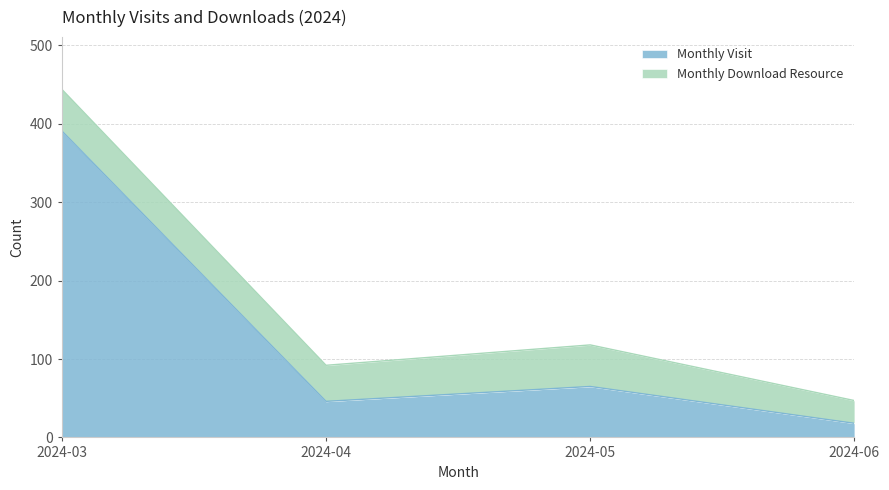

How many lines are shown in the chart?

2